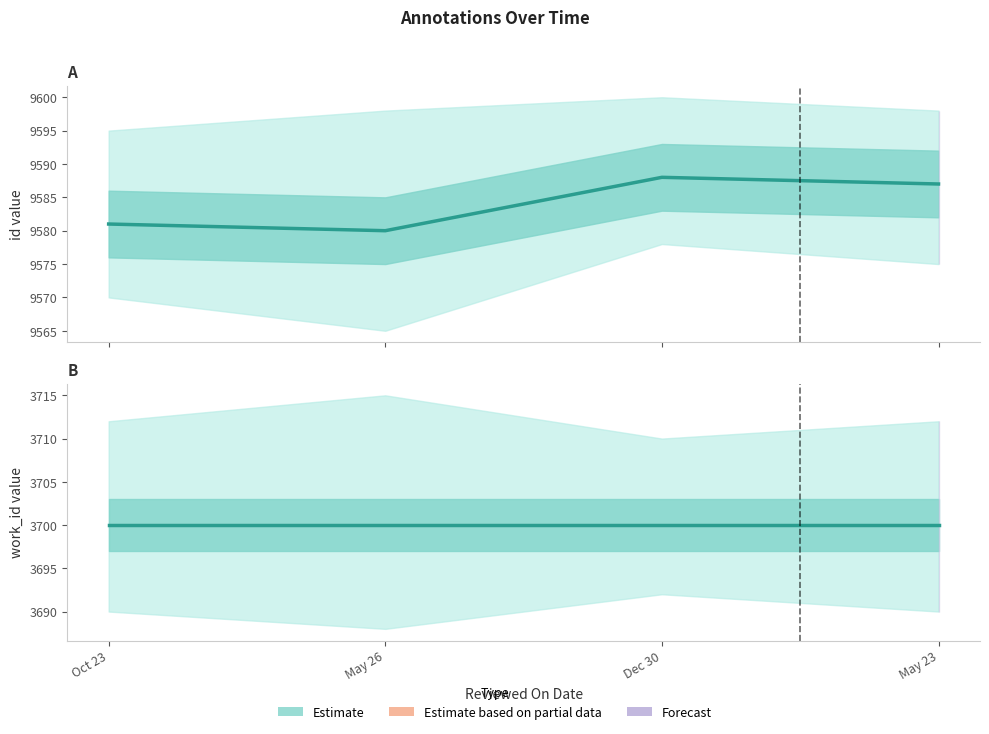

What is the total value across all series at Dec 30?

13288